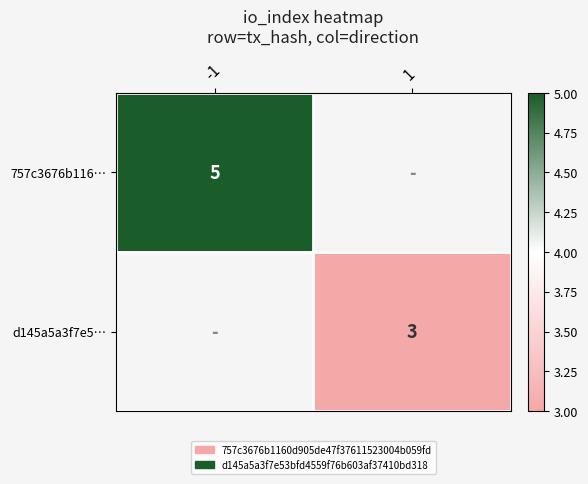

The d145a5a3f7e5… series shows 5 at 1. True or false?

False